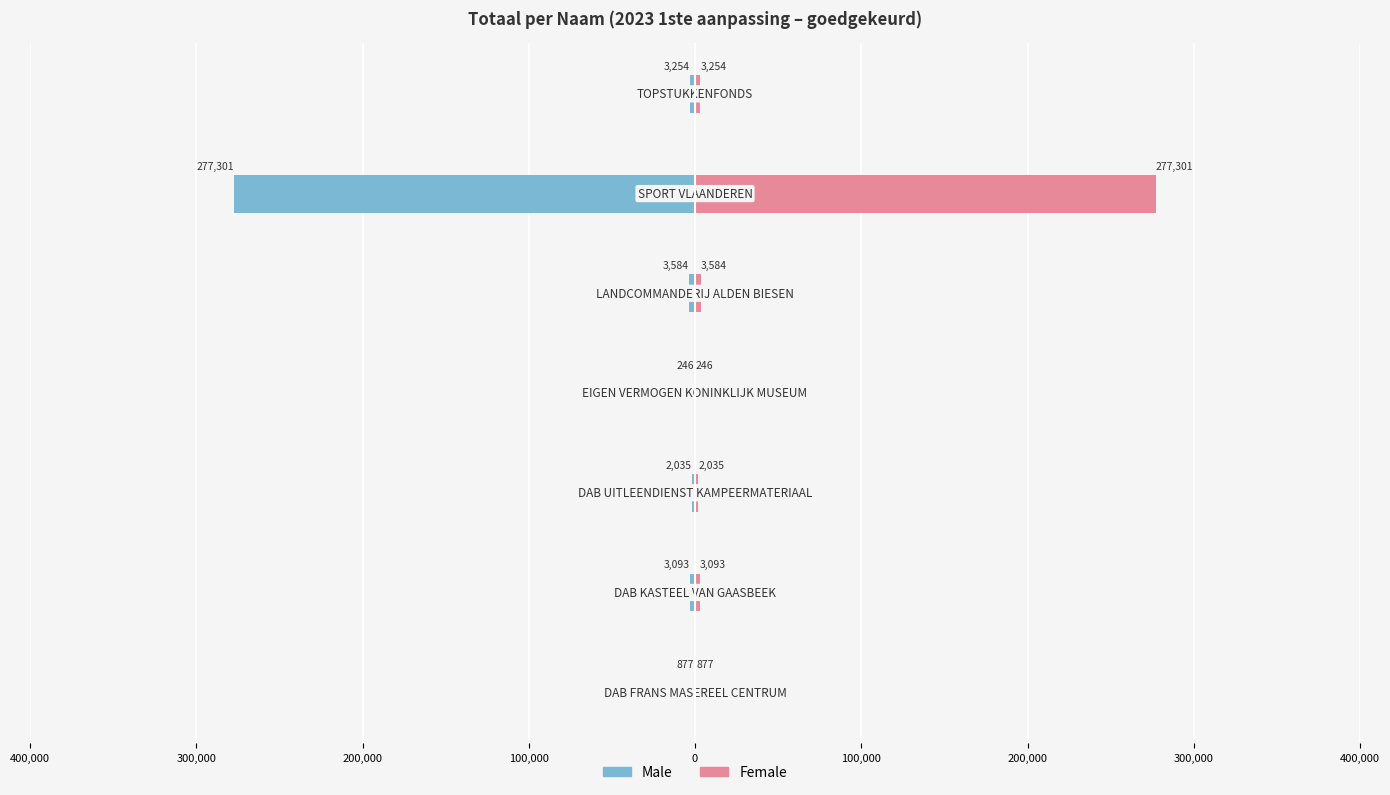

What is the minimum value shown in the chart?

-277301